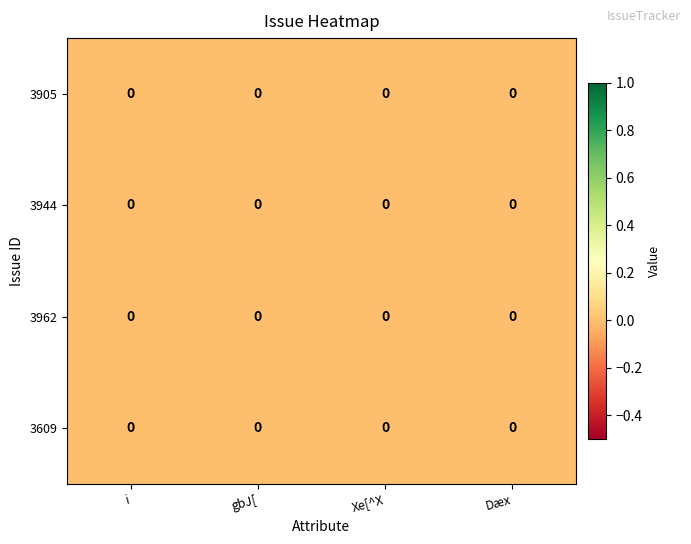

Reading left to right, extract all data points from this chart.

3905: i=0.0	gbJ[=0.0	Xe[^X=0.0	Dæx=0.0
3944: i=0.0	gbJ[=0.0	Xe[^X=0.0	Dæx=0.0
3962: i=0.0	gbJ[=0.0	Xe[^X=0.0	Dæx=0.0
3609: i=0.0	gbJ[=0.0	Xe[^X=0.0	Dæx=0.0